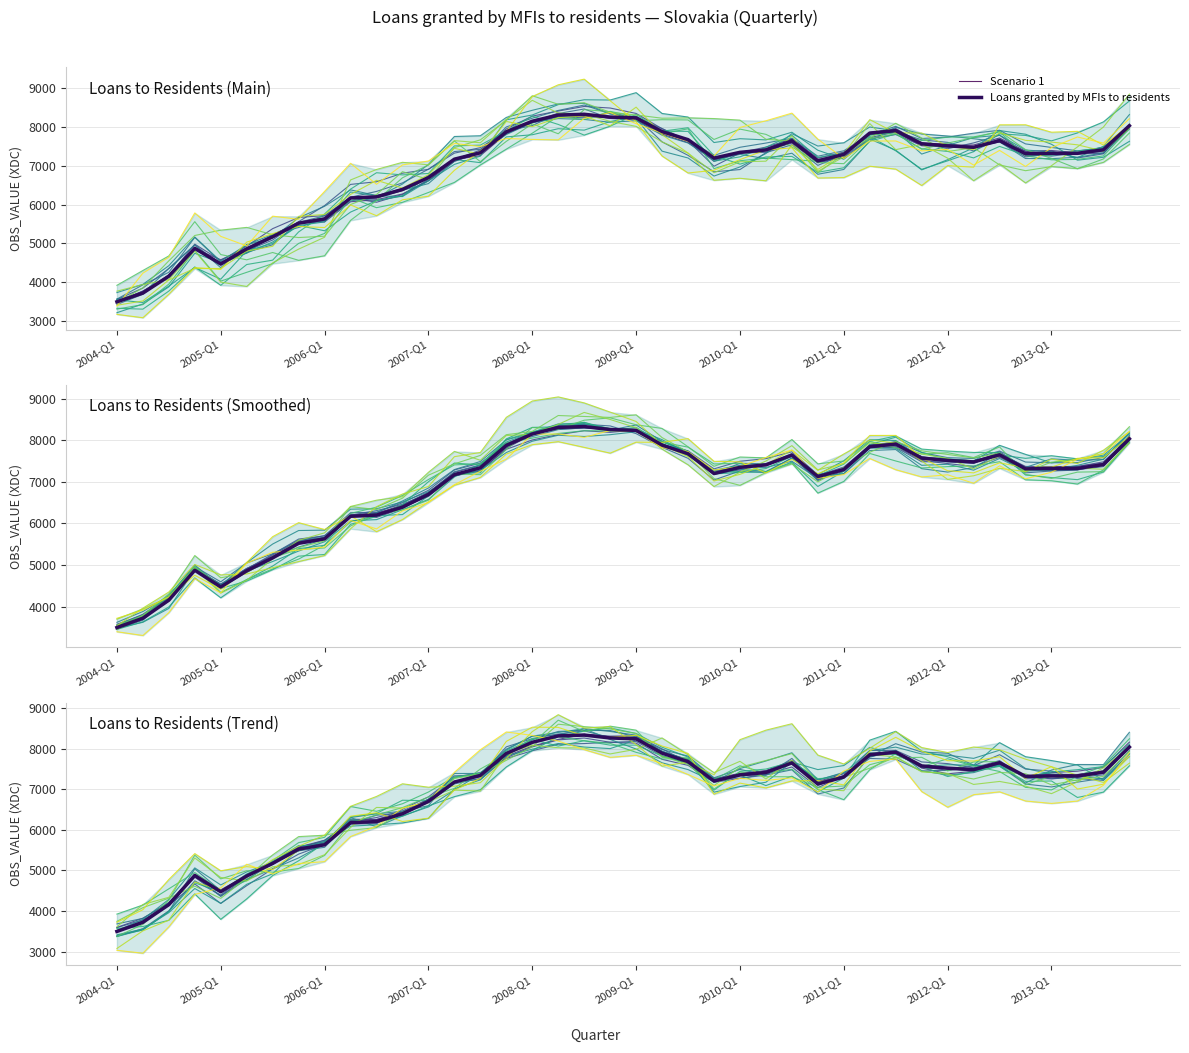

The value of Loans granted by MFIs to residents at 23 is 7201.9. True or false?

True